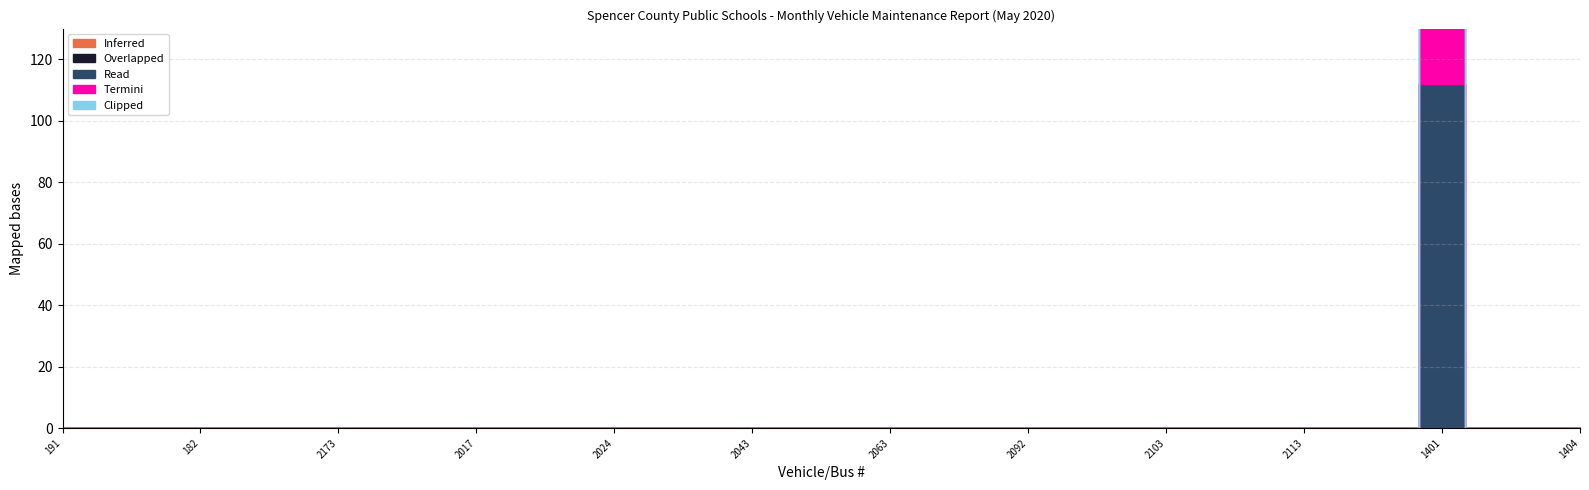

What is the difference between the highest and lowest values at 1401?

112